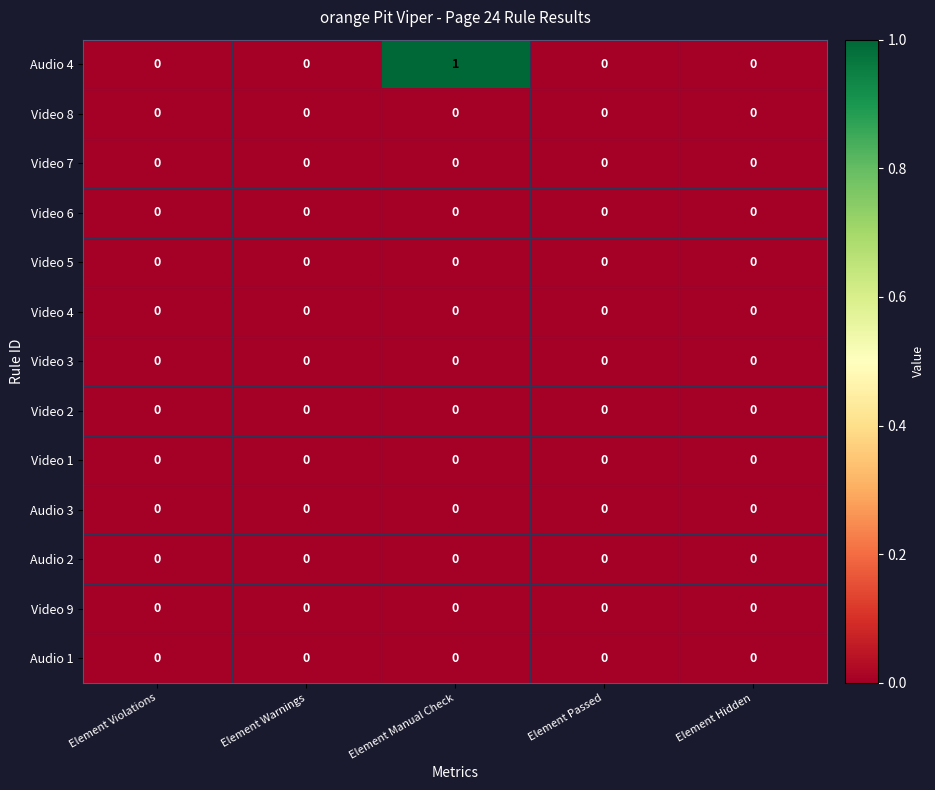

The Video 5 series shows 0 at Element Warnings. True or false?

True